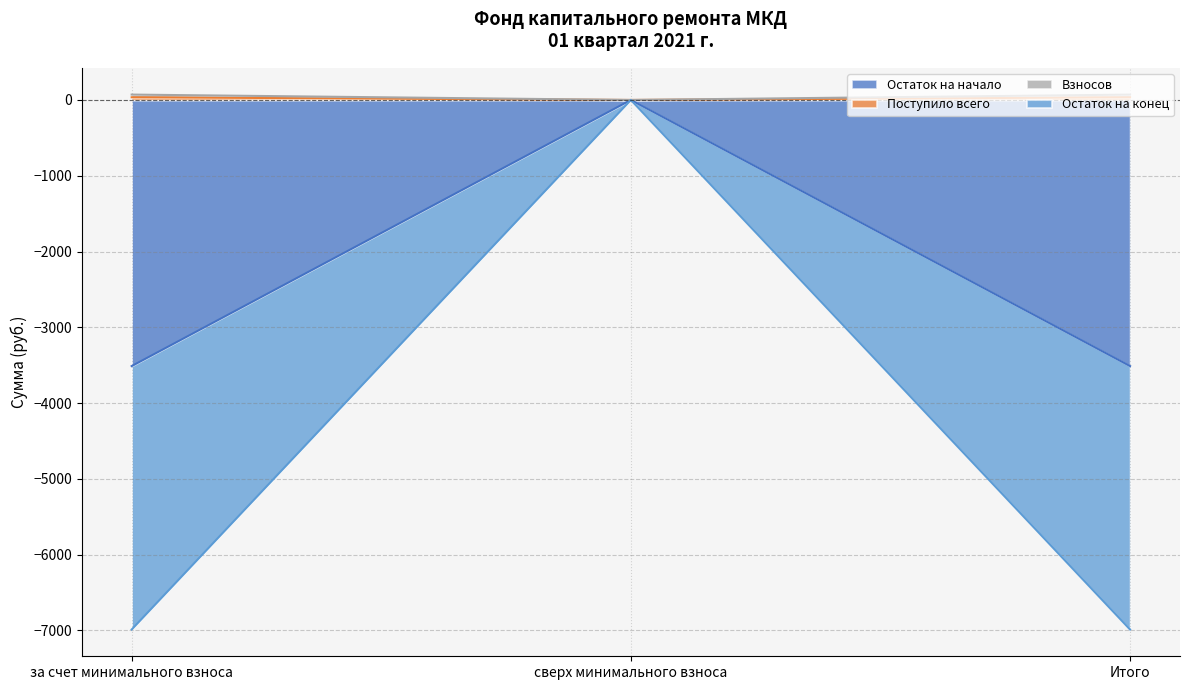

Where is Поступило всего nearest to the value 17?

сверх минимального взноса